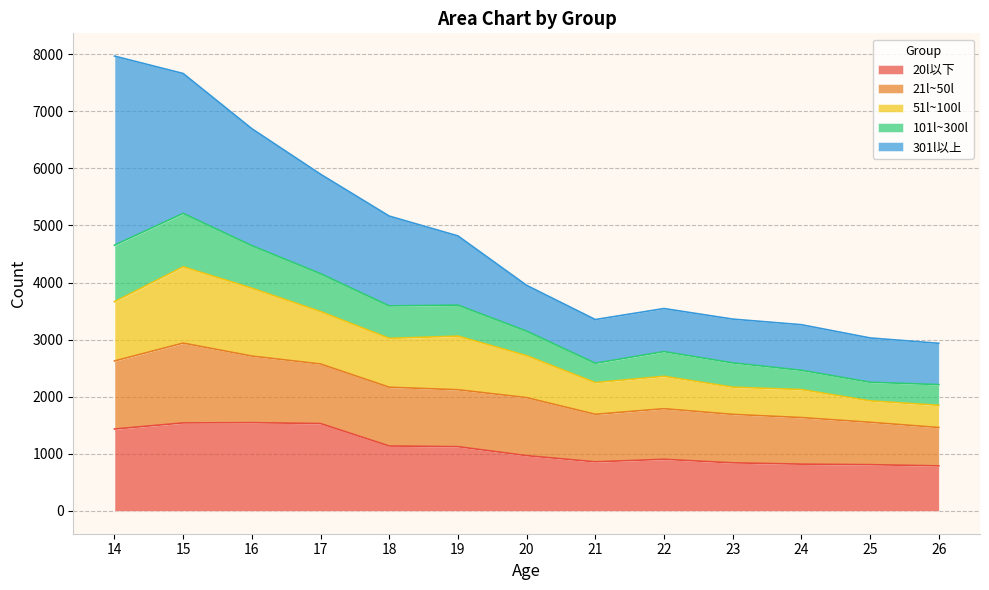

What is the value of the 51l~100l point at the 1st from the left?

3665